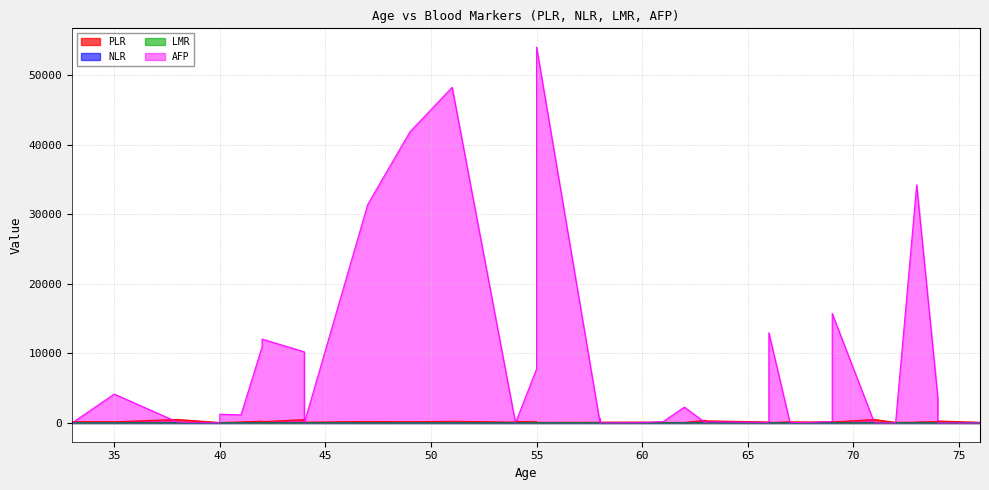

At 33, list the series in order from smallest to largest.

LMR, AFP, NLR, PLR